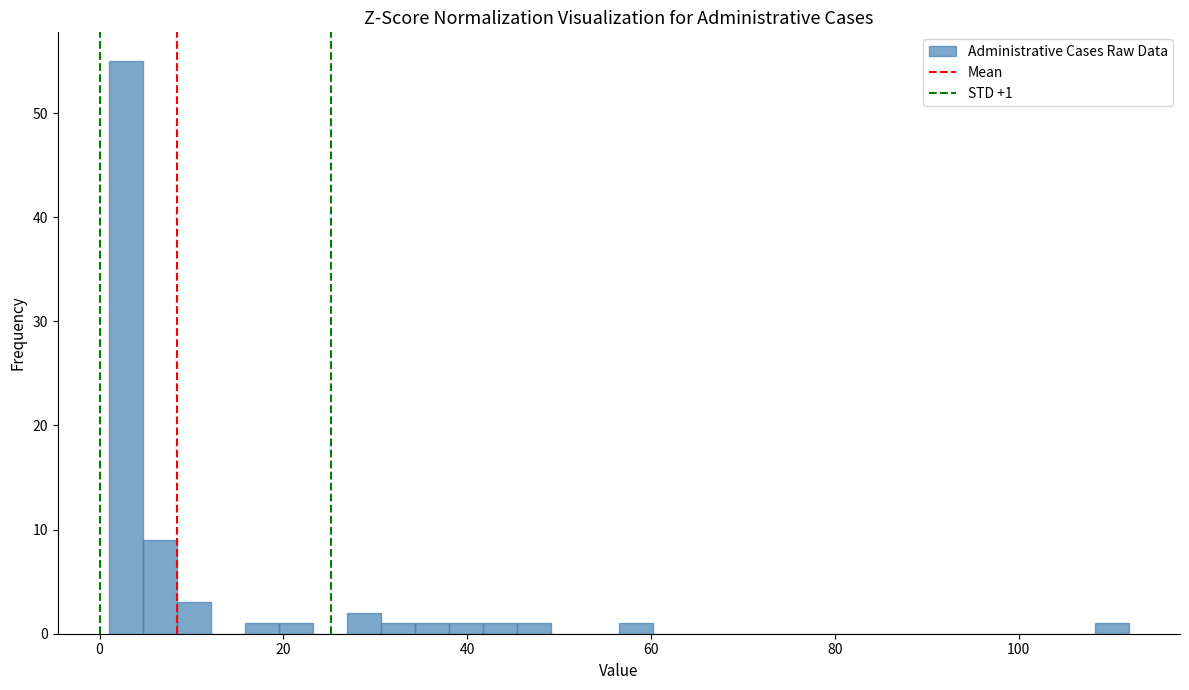

Around what value on the x-axis is the tallest bar? Give the approximate position of its centre, as read against the axis.

2